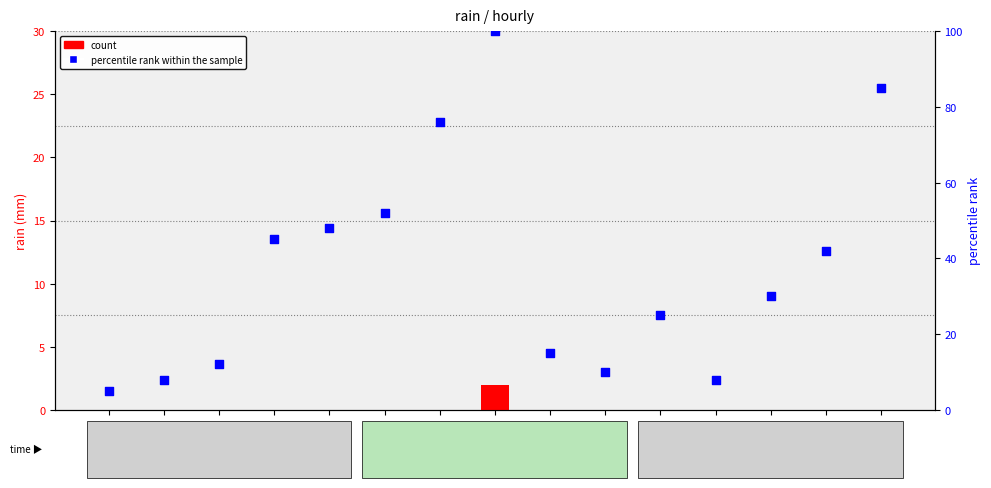

What are all the series names shown in the legend?

count, percentile rank within the sample